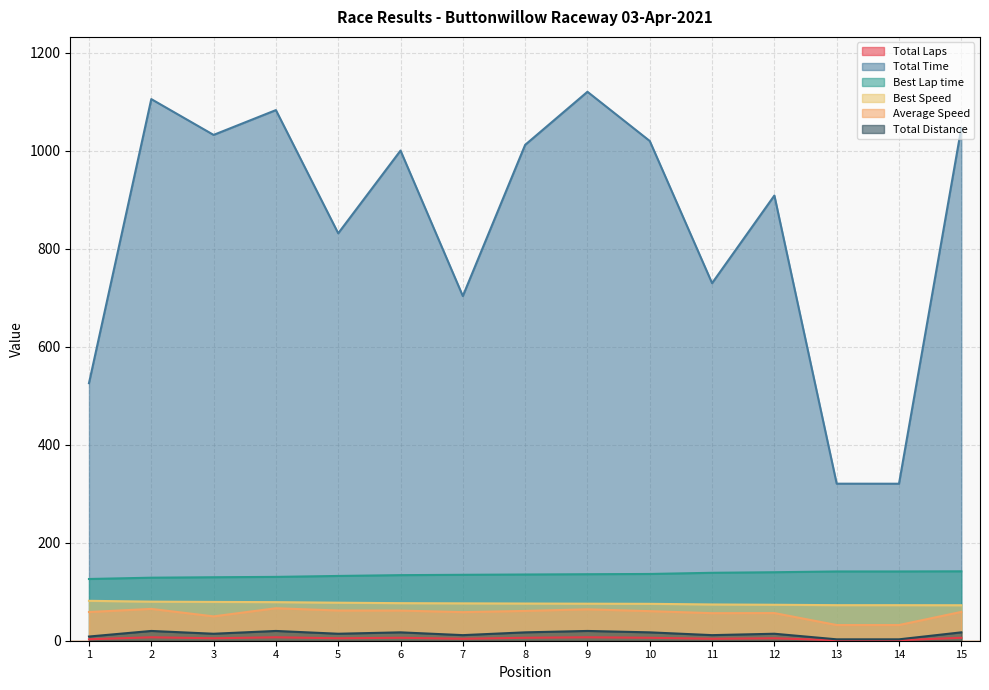

Which series has the largest range (max minus min)?

Total Time